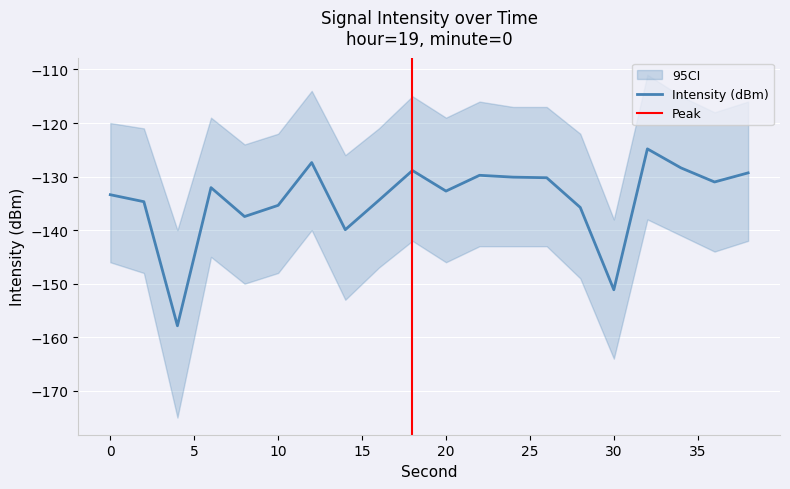

What is the change in value from 24 to 32?

+5.3